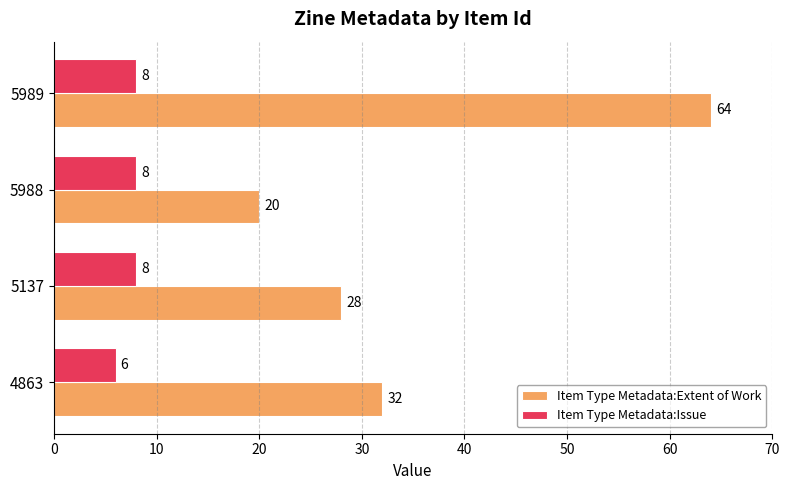

What is the sum of the Item Type Metadata:Issue values at 4863 and 5989?

14